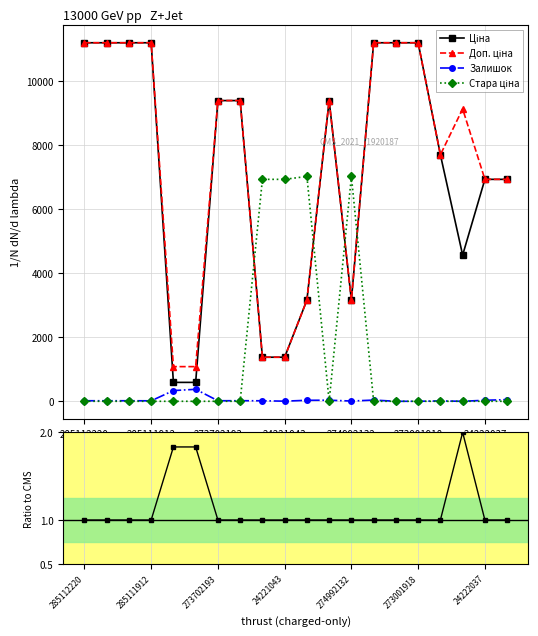

True or false: Ціна has a value of 2022.8 at 24221043.

False